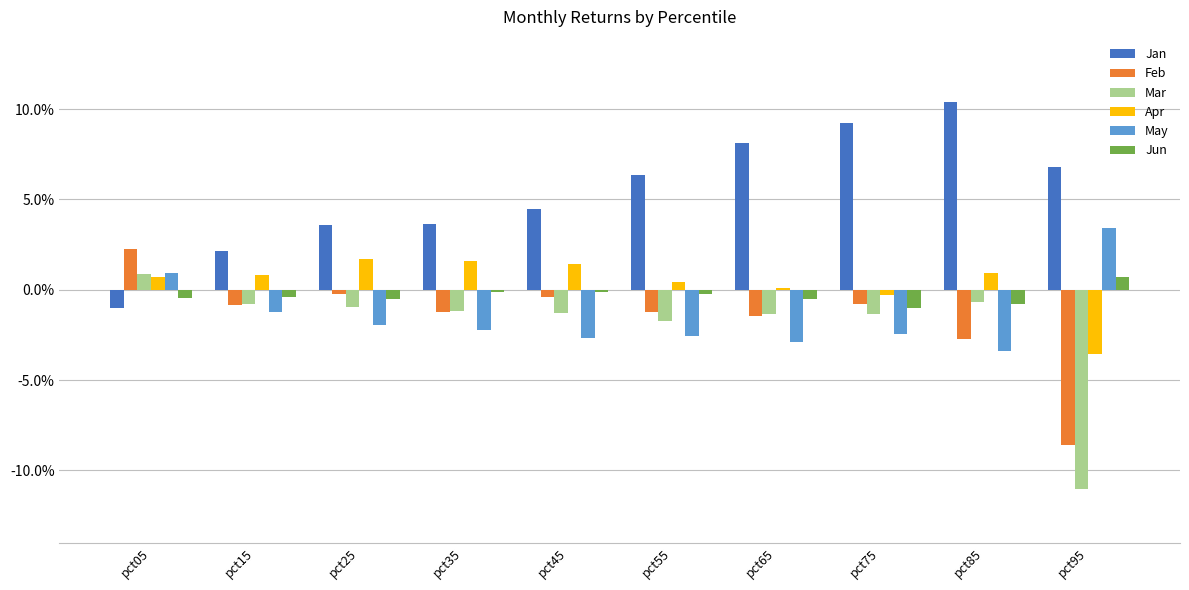

Does the chart contain stacked bars?

No